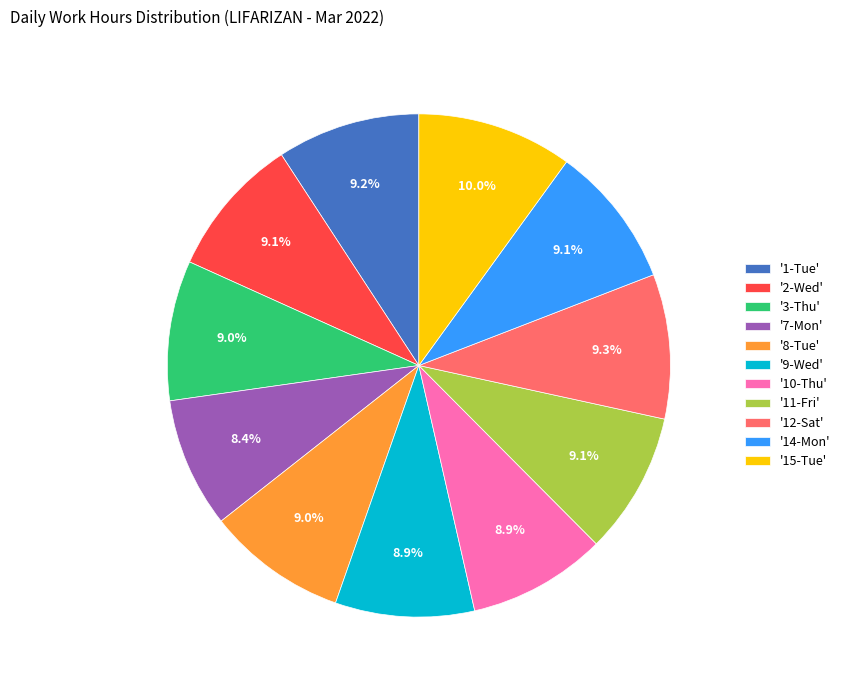

How many slices are in this pie chart?

11